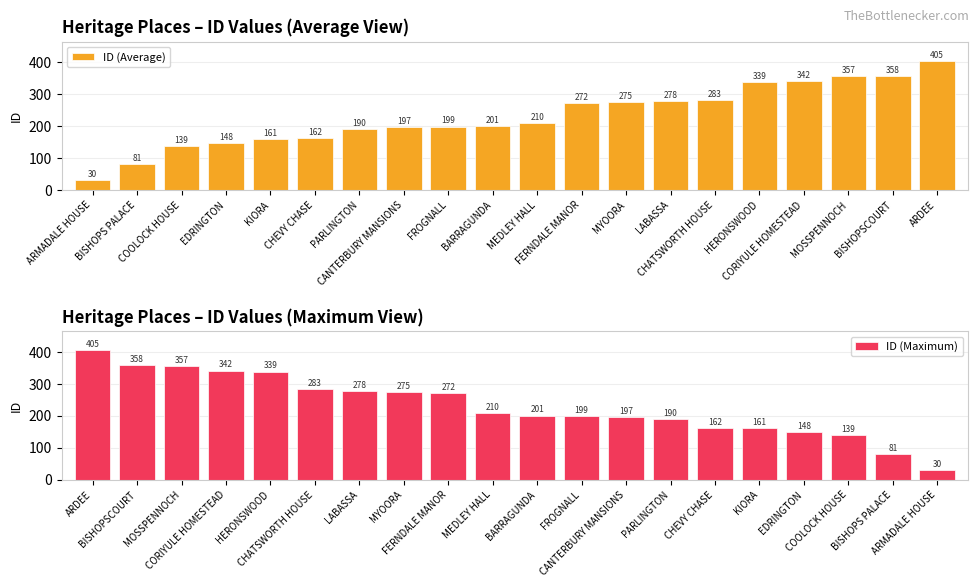

What is the difference between the maximum and minimum values in the ID (Average) series?

375